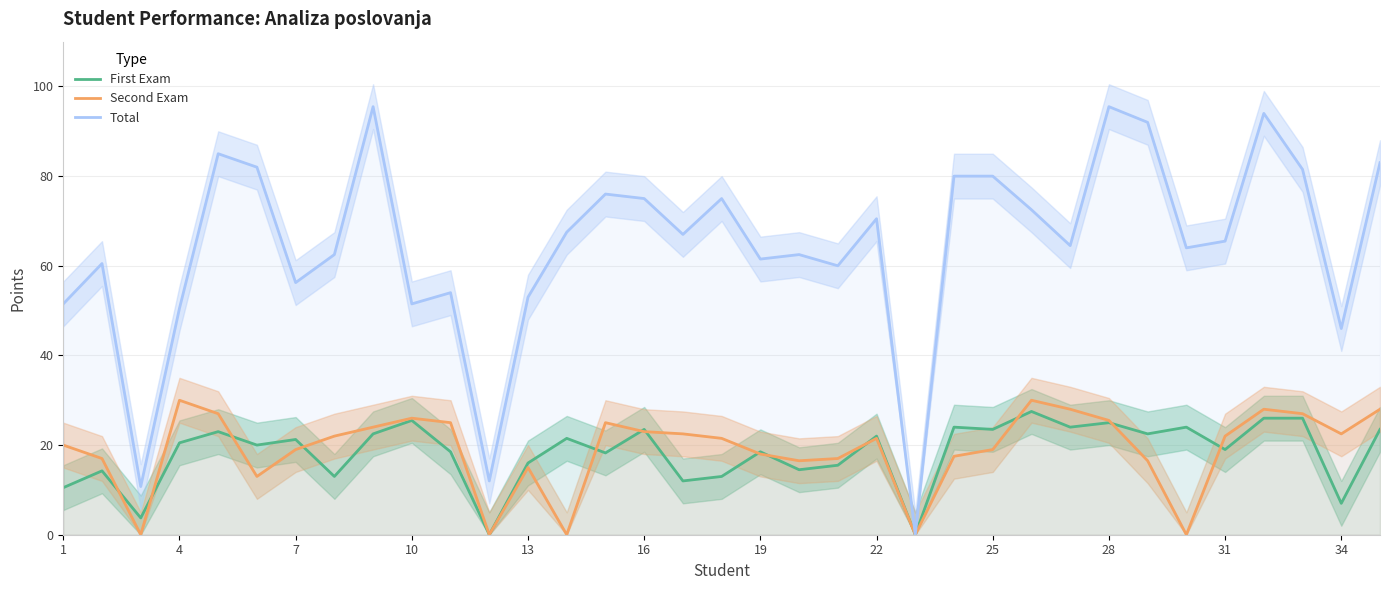

What is the value of the Total point at the 15th from the left?

76.0